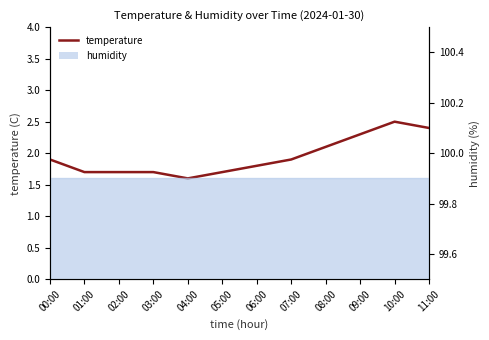

Rank the categories by value from lowest to highest.

04:00, 01:00, 02:00, 03:00, 05:00, 06:00, 00:00, 07:00, 08:00, 09:00, 11:00, 10:00